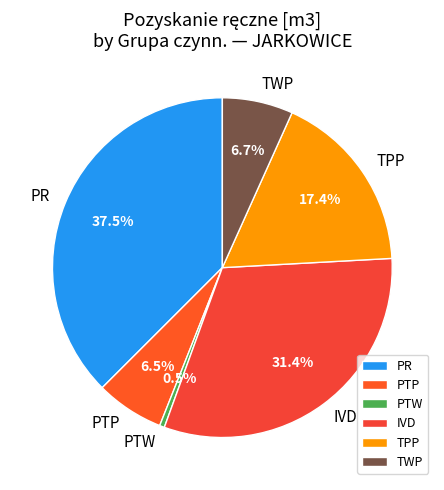

What is the total percentage of PR and IVD?

68.9%